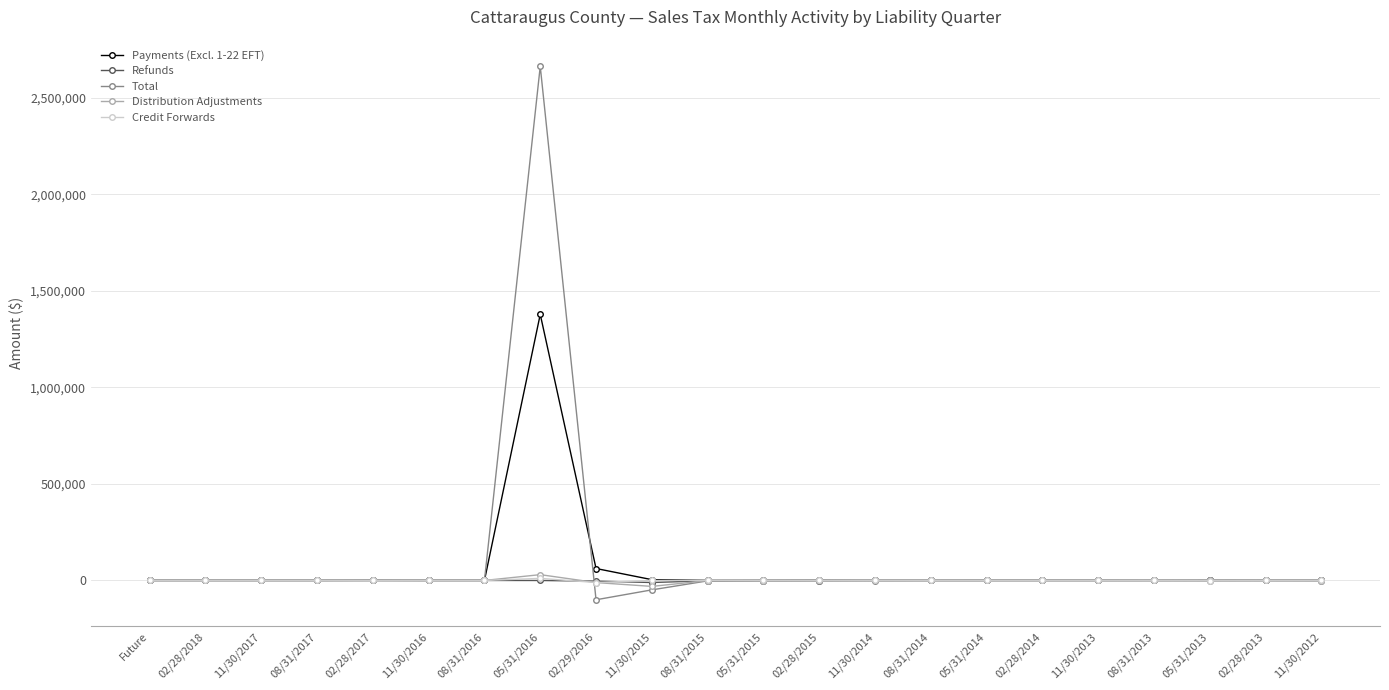

What is the difference between the second highest and minimum values in the Payments (Excl. 1-22 EFT) series?

61836.7